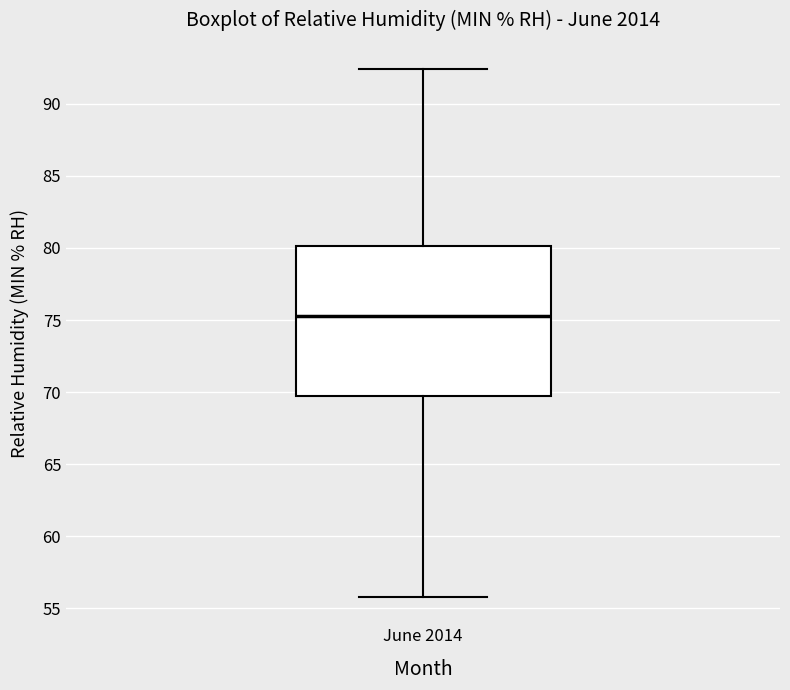

Where is the upper edge of the box for June 2014 on the y-axis? The values are not printed on the chart, so give them approximately, as read against the axis.

80.0